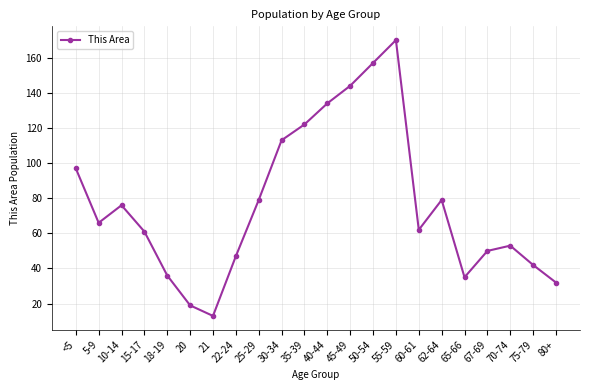

At which label does the data first exceed 66?

<5